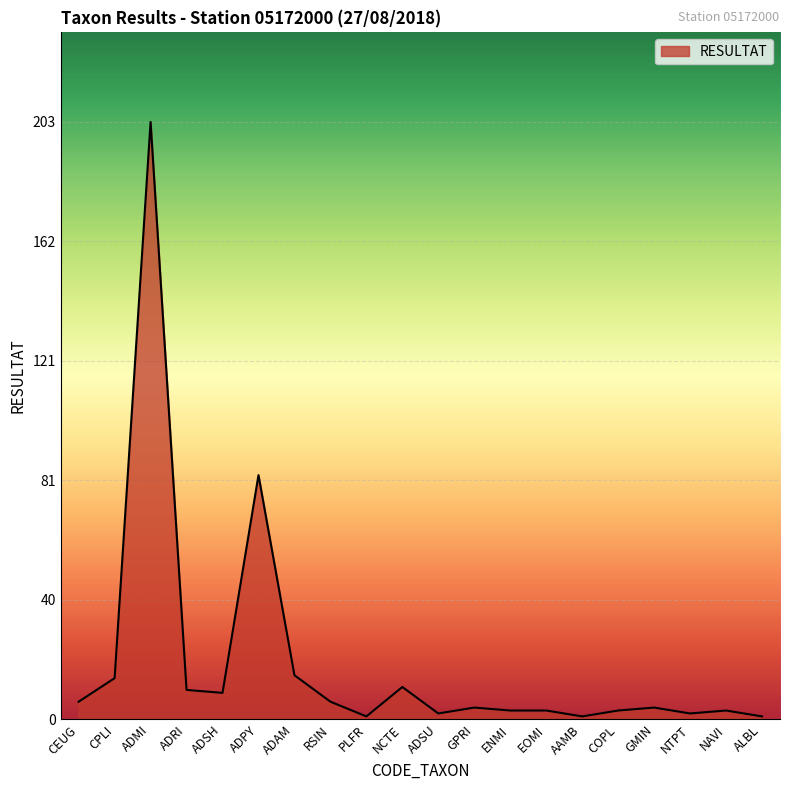

Between ALBL and RSIN, which is larger?

RSIN